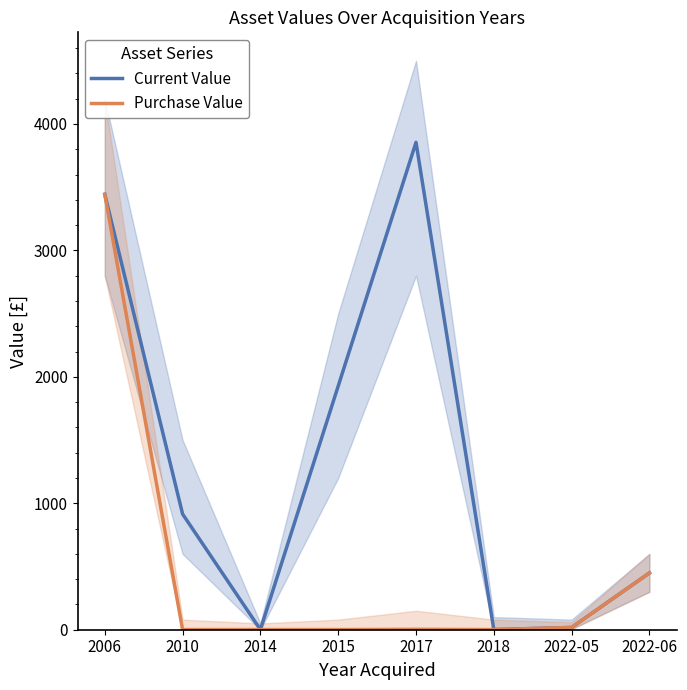

What is the label of the 7th point from the right?

2010